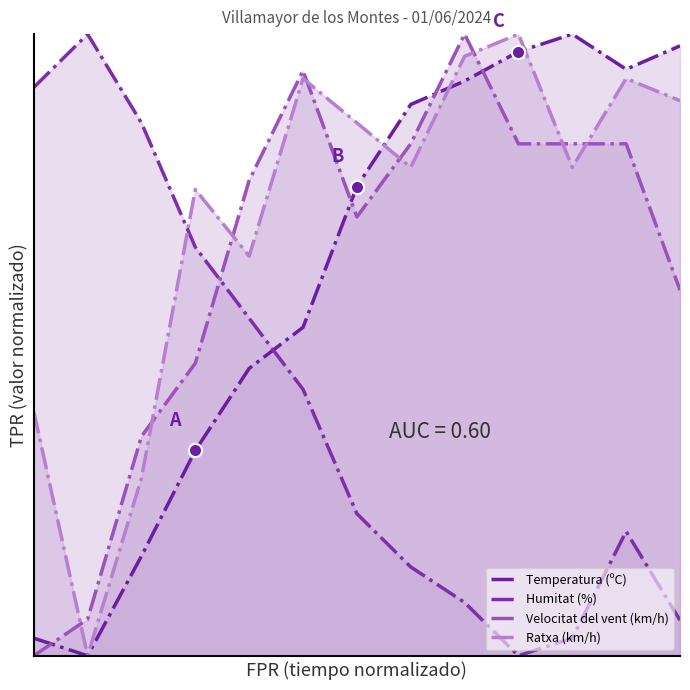

Is the value of Temperatura (ºC) at 11 greater than the value of Humitat (%) at 8?

Yes